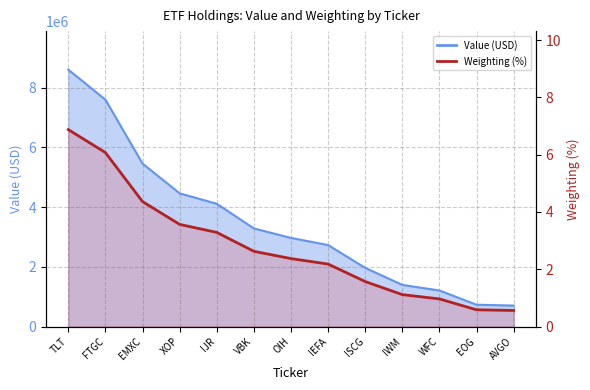

True or false: the data has more than 1 interior local peaks.

False